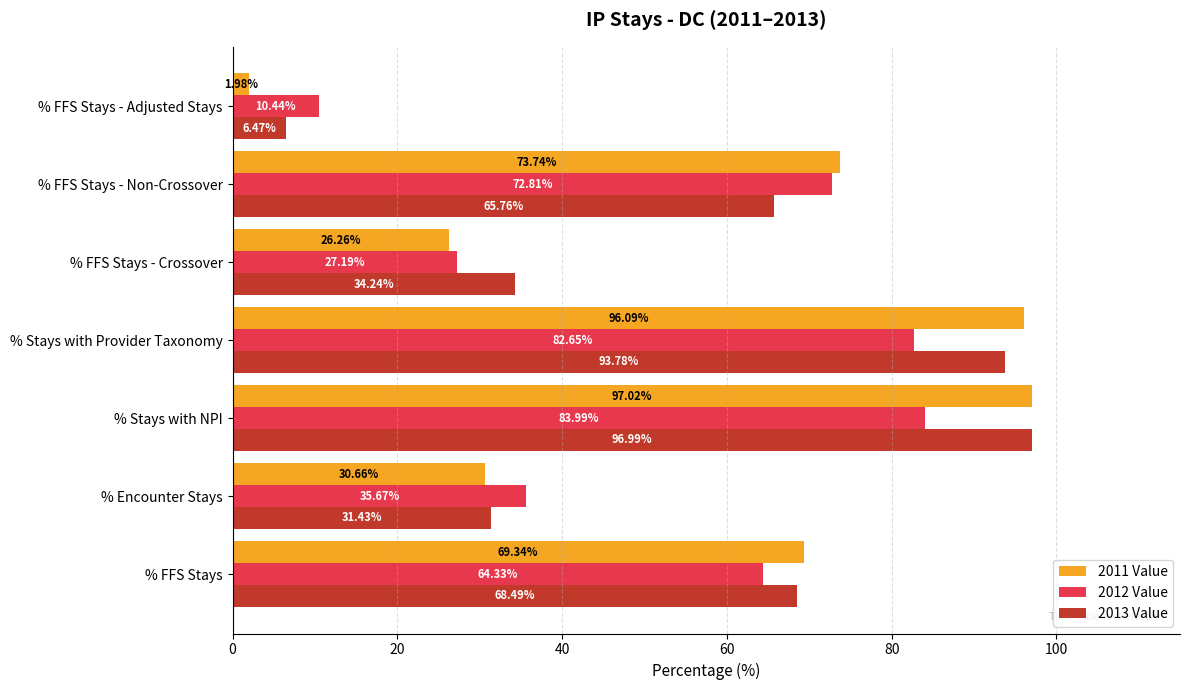

Which series has the widest spread of values?

2011 Value